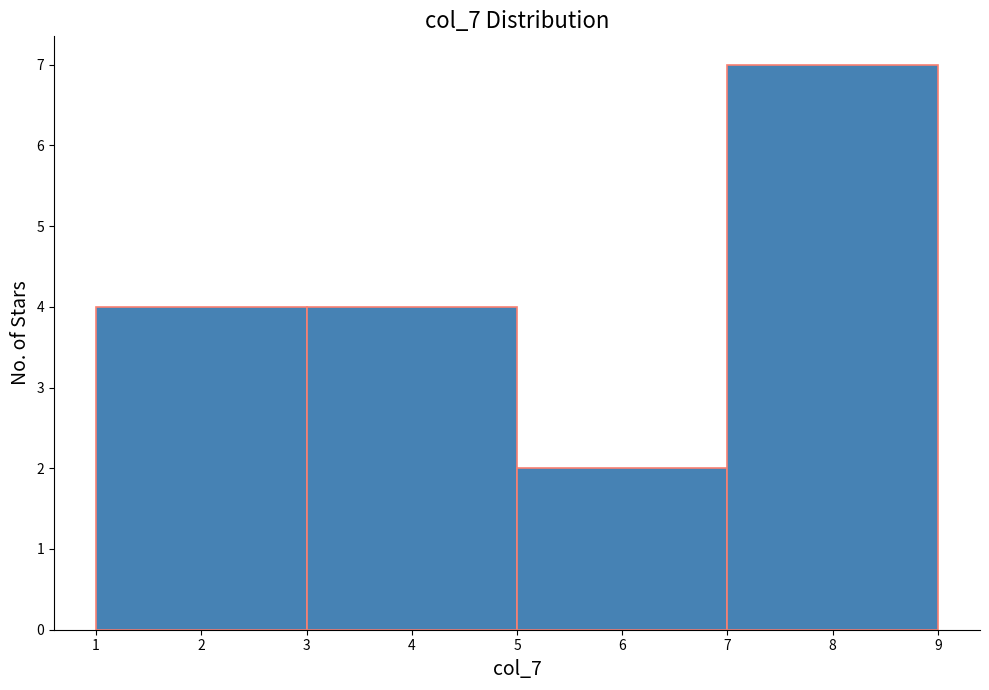

Over which range of the x-axis is the bar tallest?

7 to 9